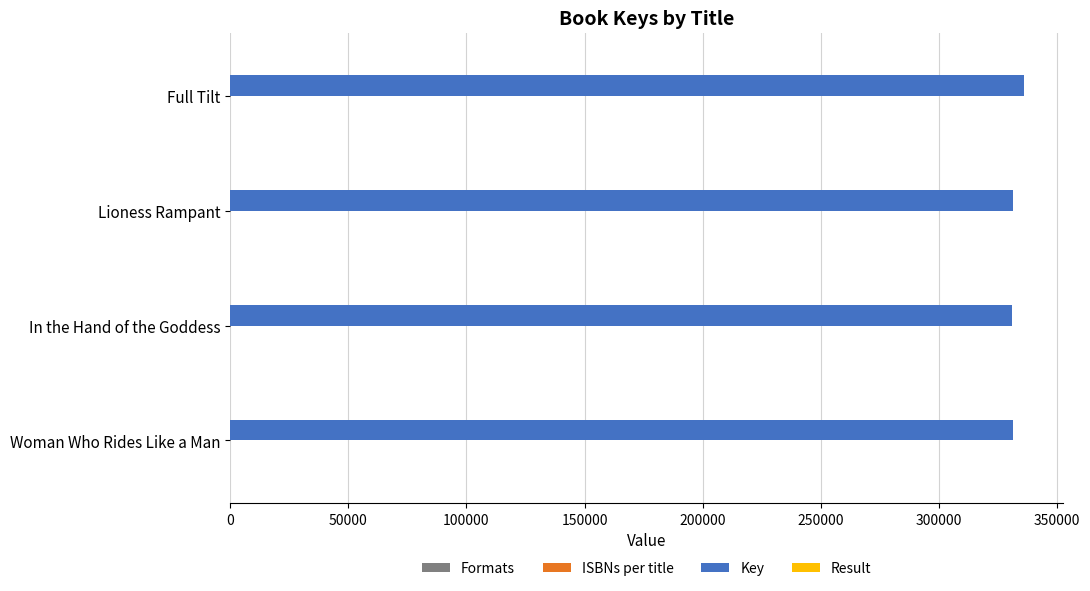

Which series has the largest total across all categories?

Key